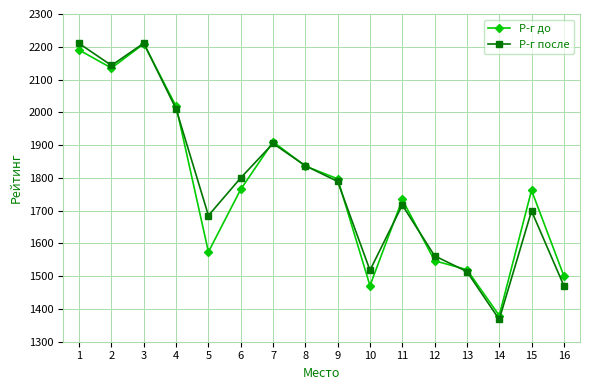

What is the spread (max minus min) of values at 10?

47